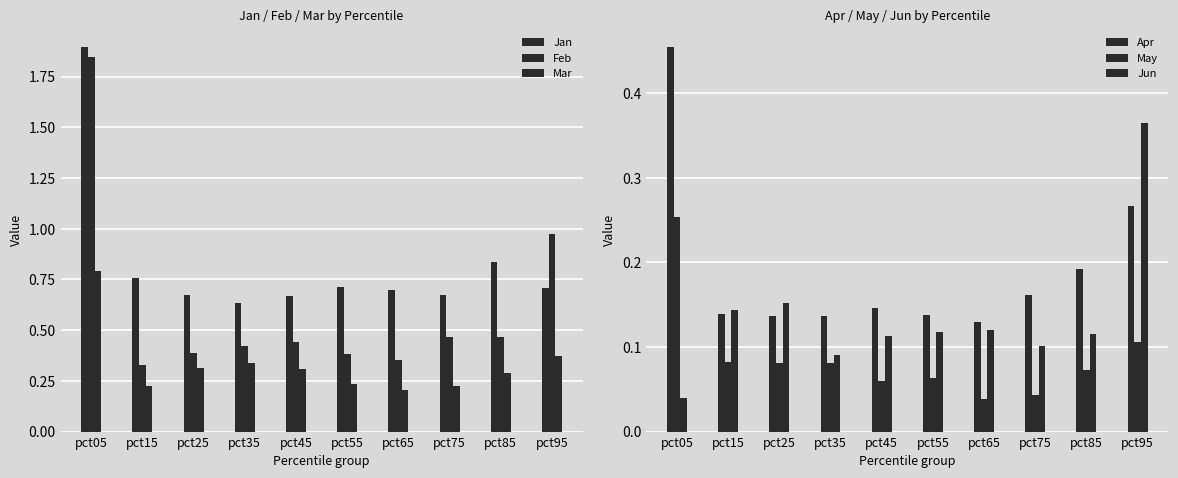

What is the difference between the second highest and second lowest values in the May series?

0.1